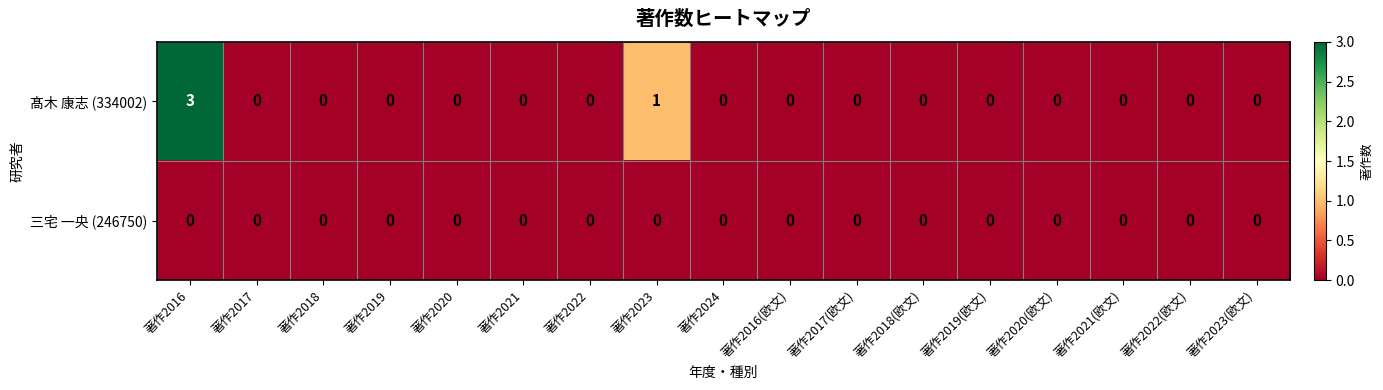

List the series in order of their peak value, lowest first.

三宅 一央 (246750), 髙木 康志 (334002)